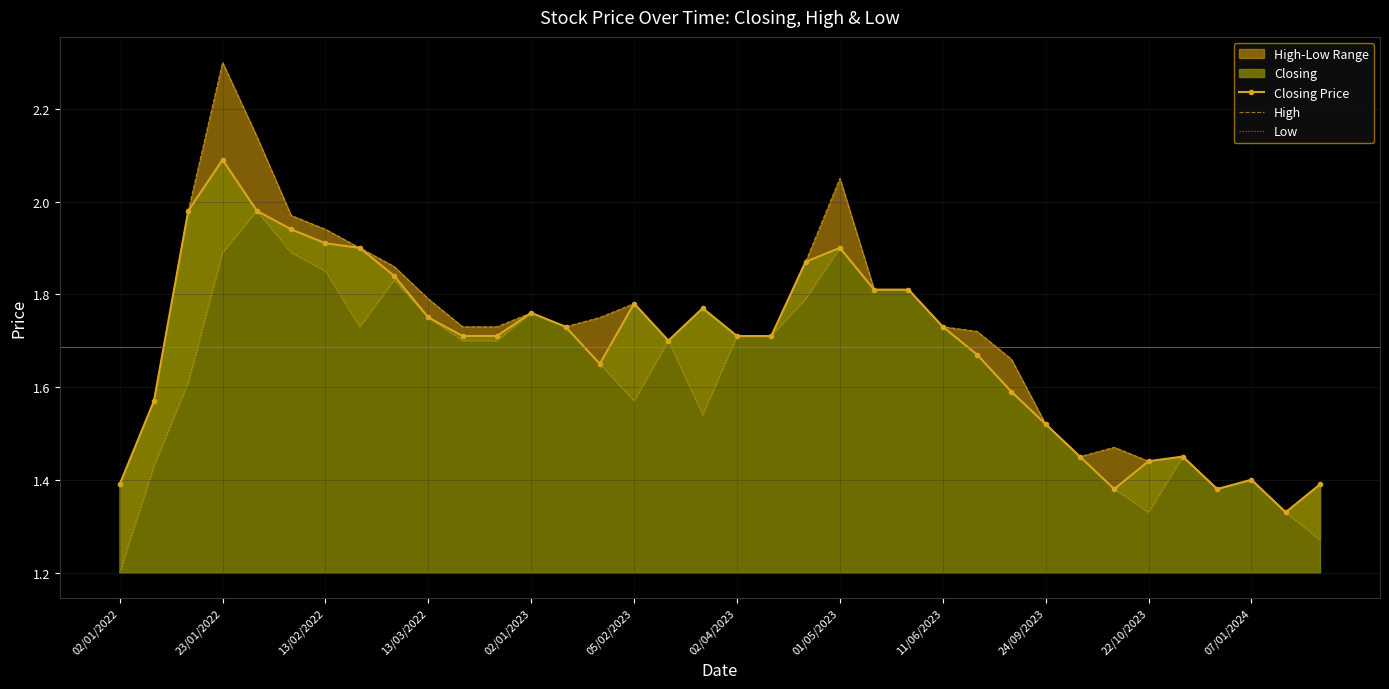

What is the highest value of the Closing Price series?

2.1